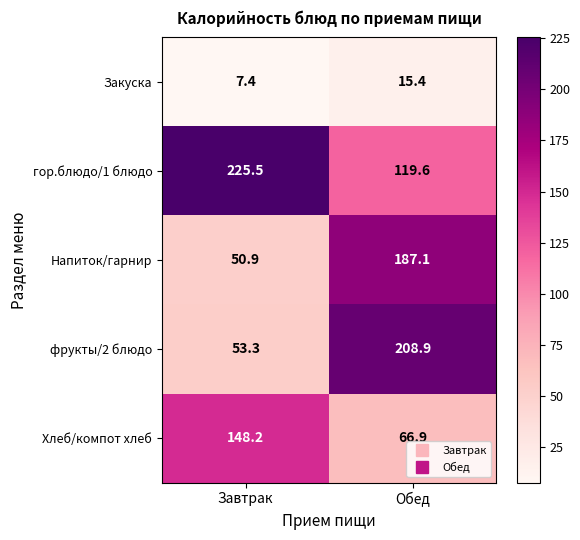

Reading left to right, extract all data points from this chart.

Закуска: 7.4	15.4
гор.блюдо/1 блюдо: 225.5	119.6
Напиток/гарнир: 50.9	187.1
фрукты/2 блюдо: 53.3	208.9
Хлеб/компот хлеб: 148.2	66.9